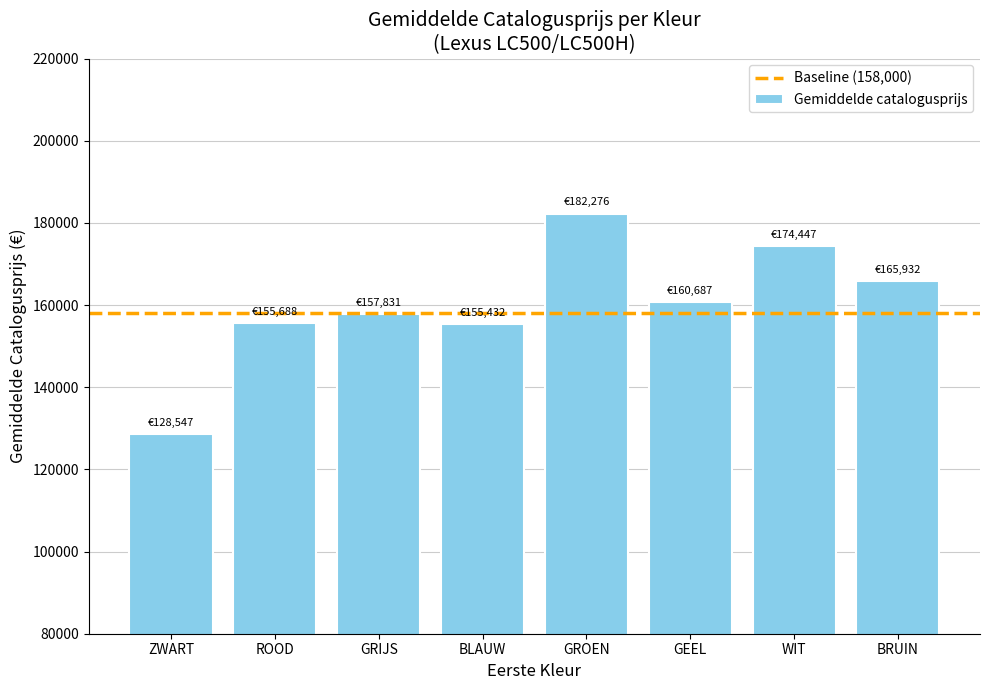

What is the difference between the maximum and minimum values?

53729